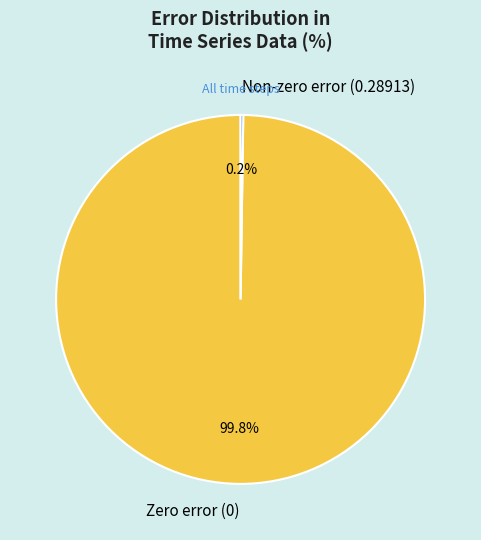

Does any single category account for the majority?

Yes